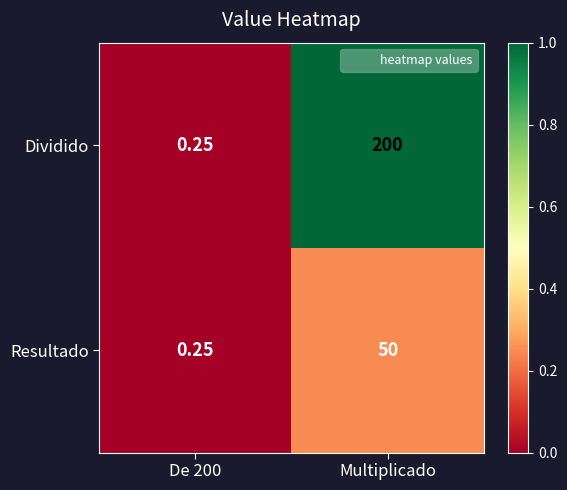

Between De 200 and Multiplicado, which series saw the biggest shift?

Dividido